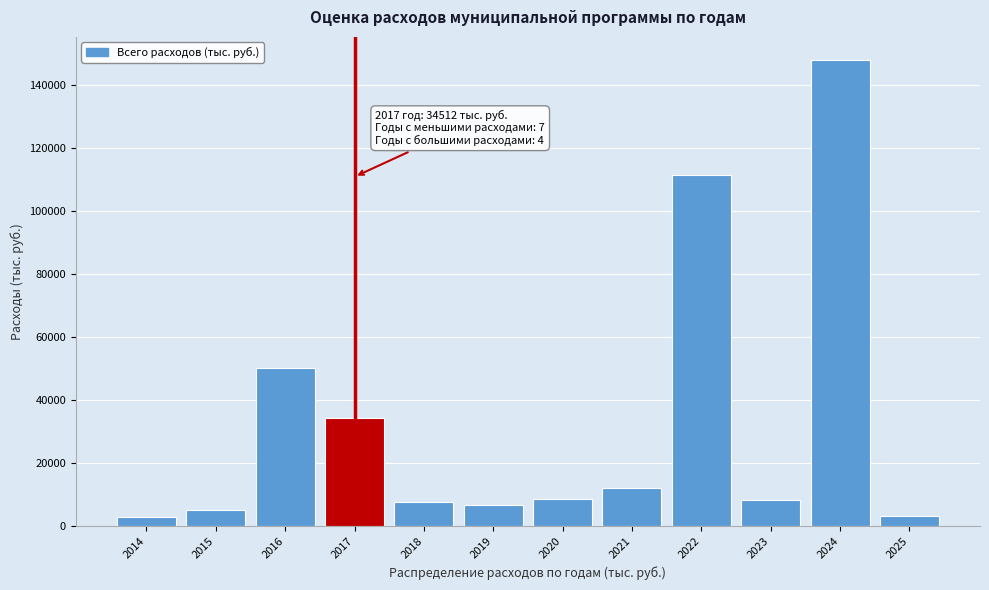

What is the greatest value displayed?

147805.8